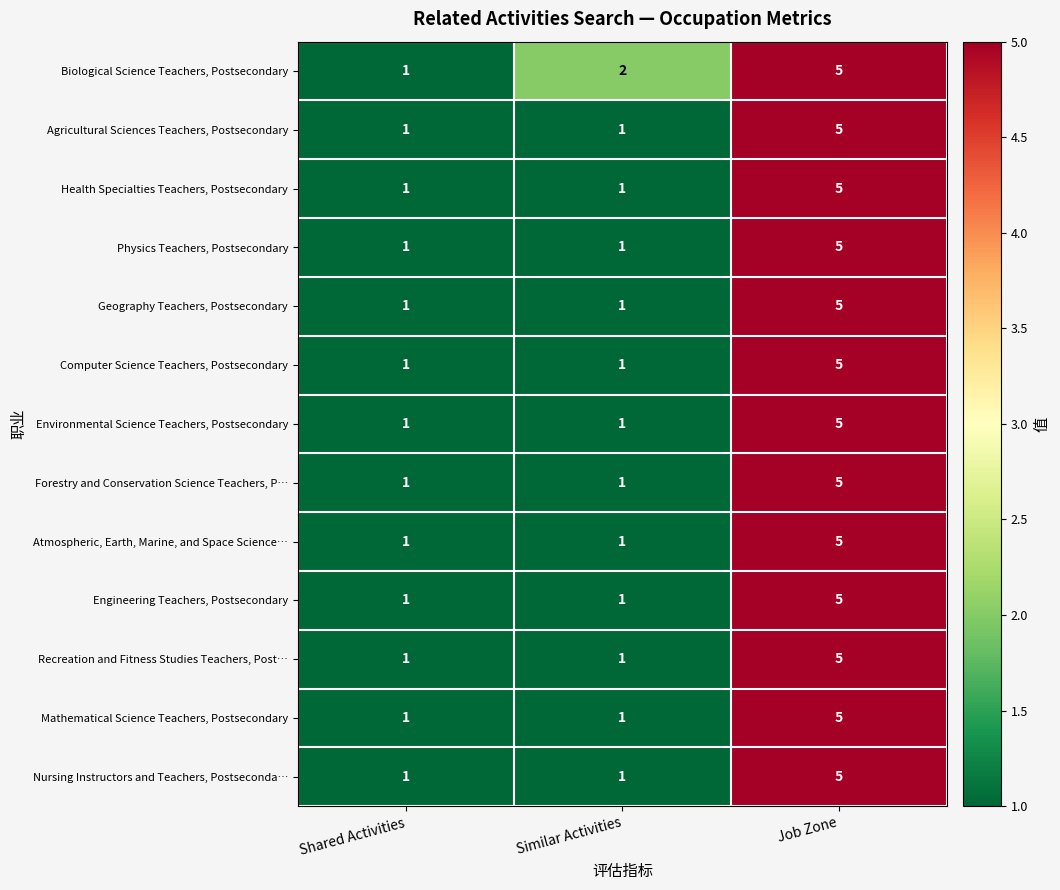

At which category is the sum across all series the highest?

Job Zone